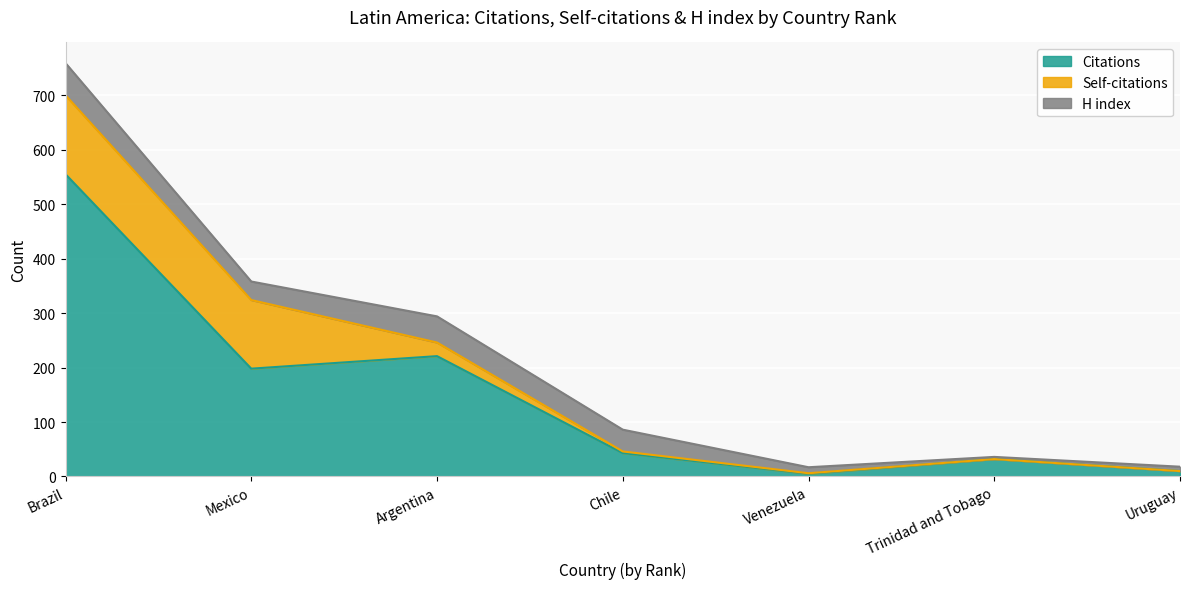

Rank the series by their maximum value, from lowest to highest.

H index, Self-citations, Citations